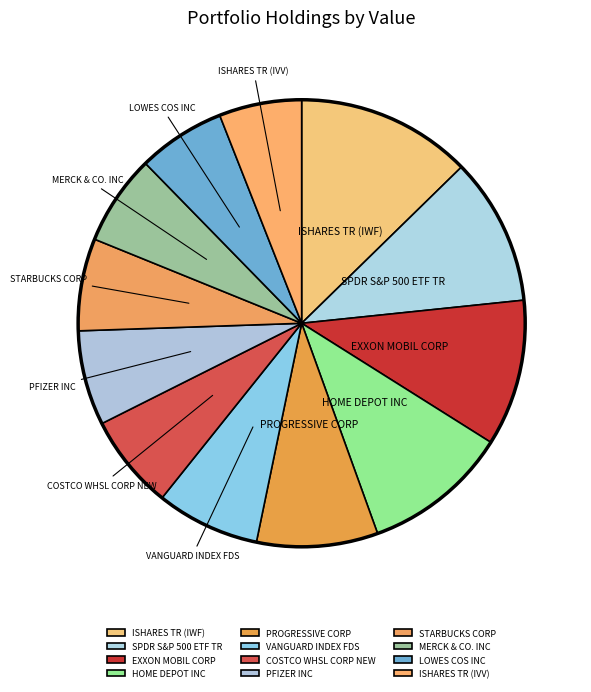

Combined, do VANGUARD INDEX FDS and MERCK & CO. INC account for over 50%?

No